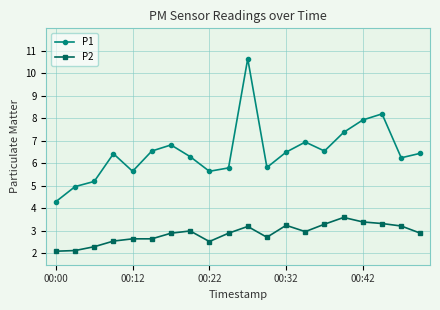

What is the value of the P2 point at the 14th from the left?

3.0